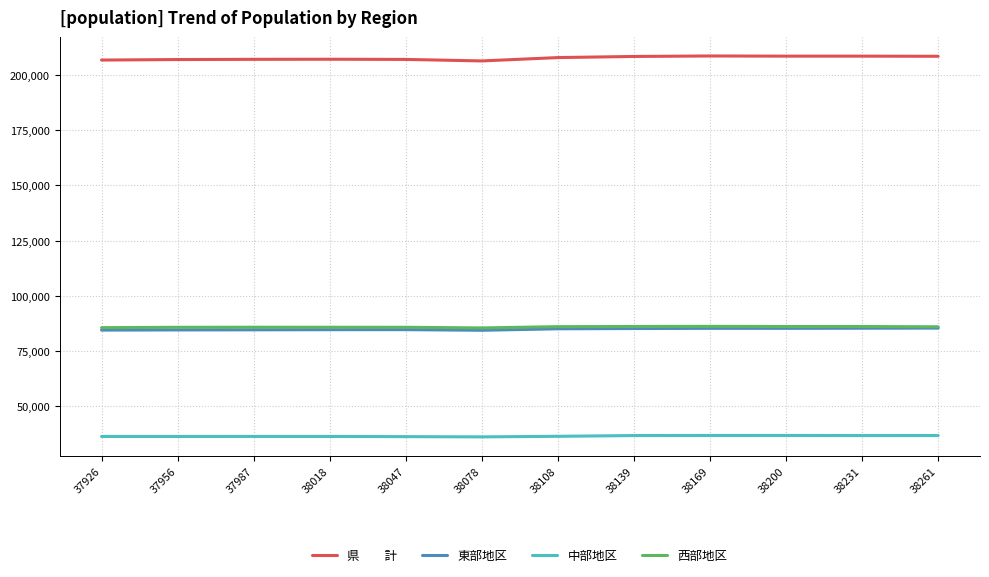

How many lines are shown in the chart?

4